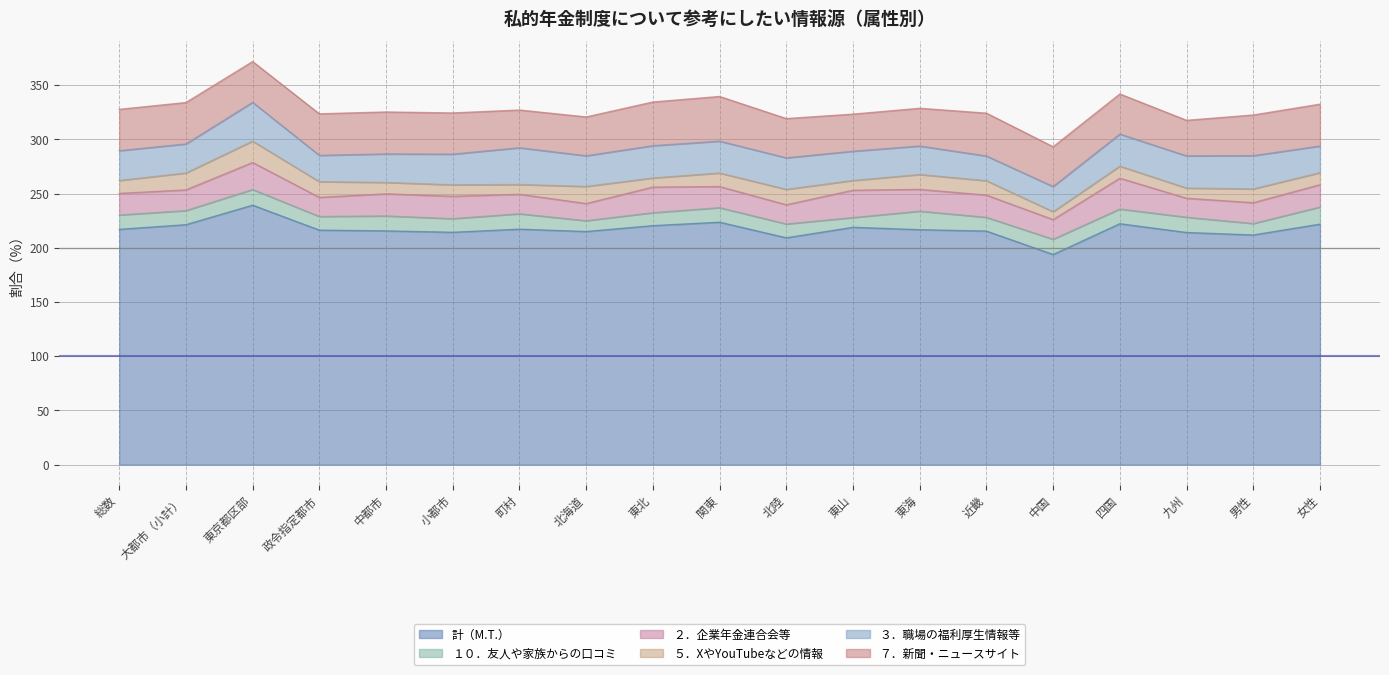

Does the chart display data point markers on the line(s)?

No